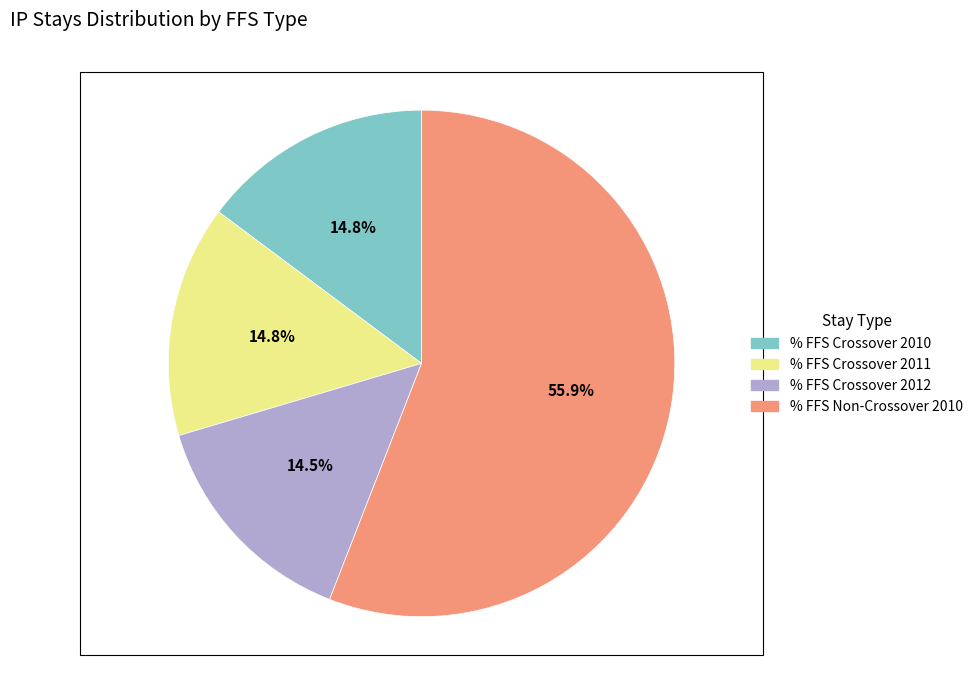

Between % FFS Crossover 2010 and % FFS Non-Crossover 2010, which is larger?

% FFS Non-Crossover 2010